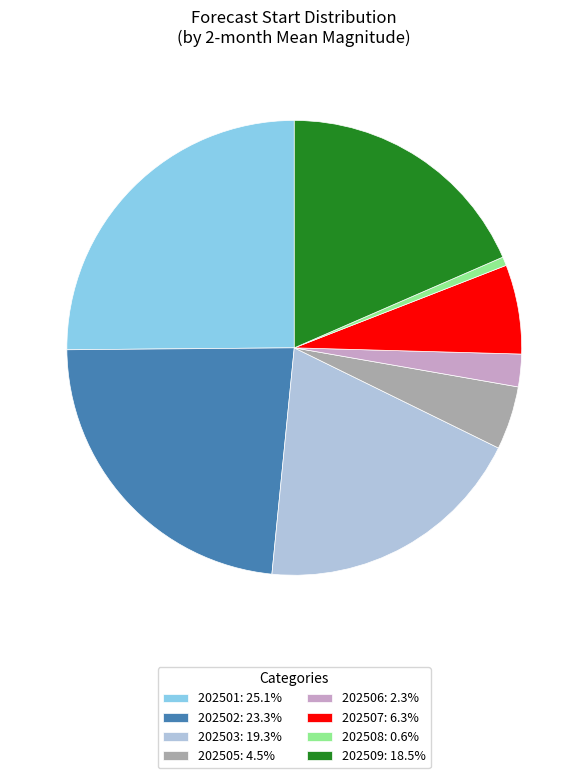

Does 202501 account for over 50% of the chart?

No